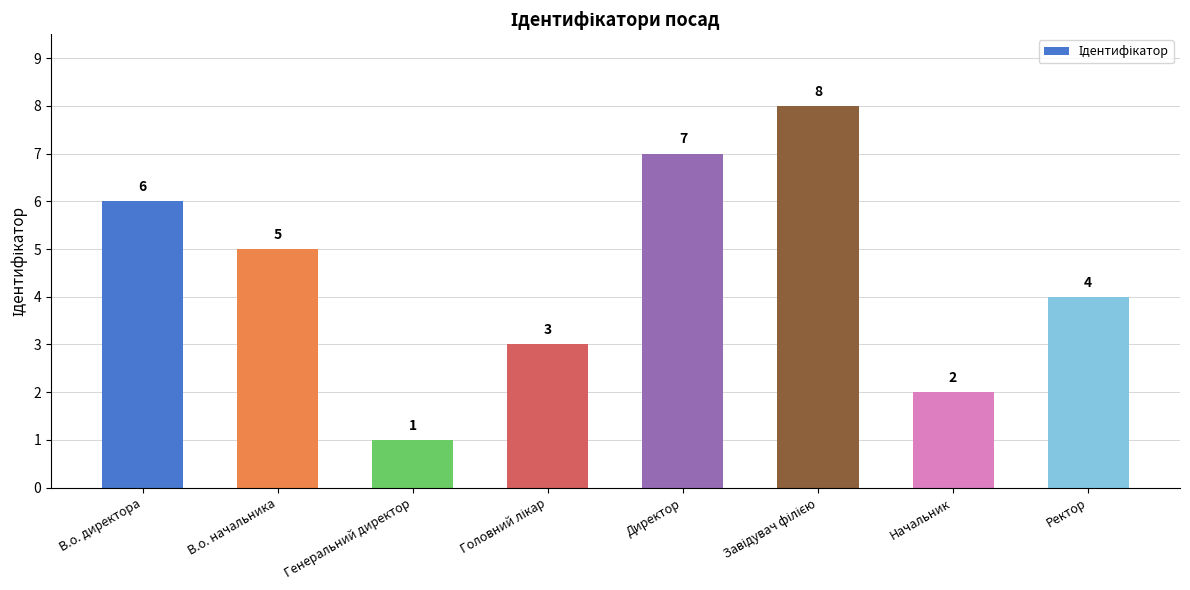

True or false: the data shows 3 at Начальник.

False